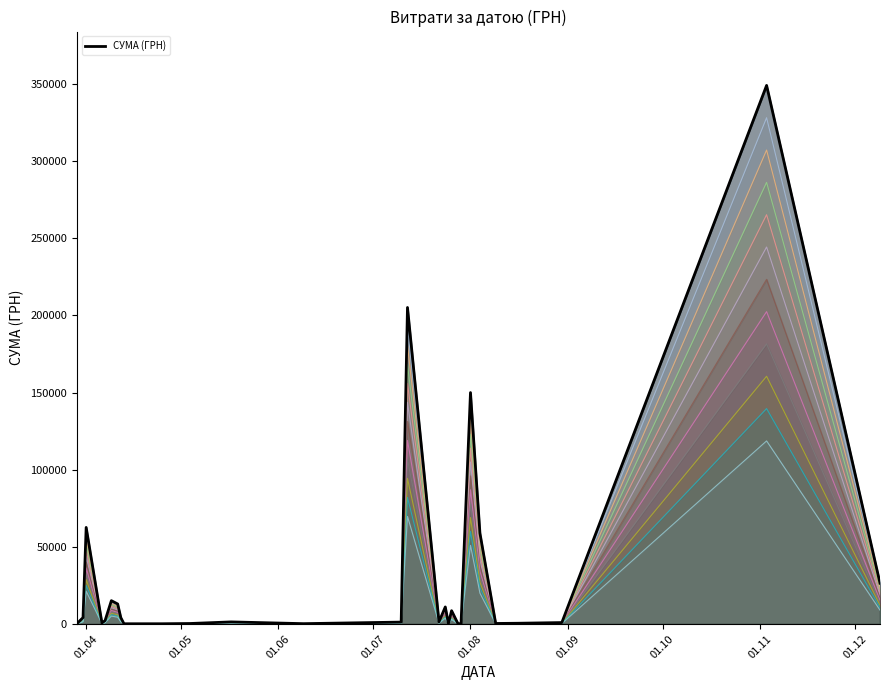

True or false: лінія 3 has a value of 139.1 at 01.04.

False